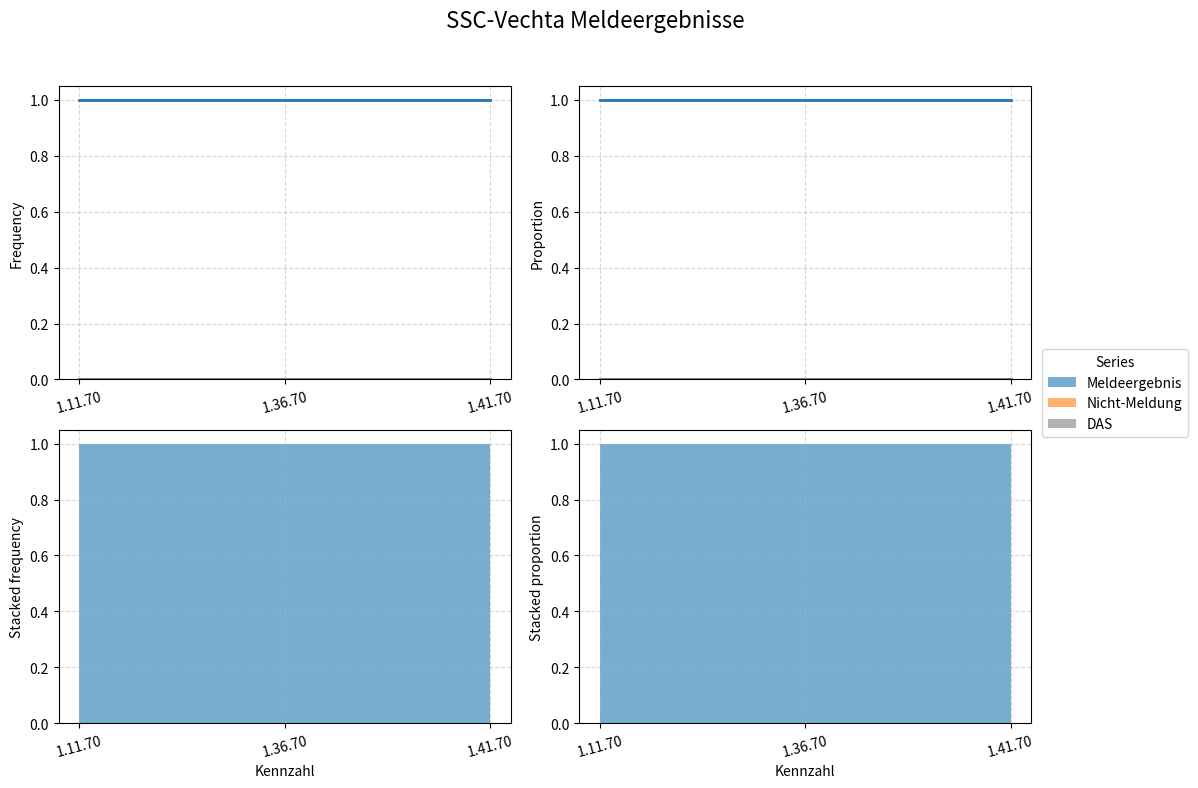

Between 1.36.70 and 1.41.70, which series saw the biggest shift?

Meldeergebnis